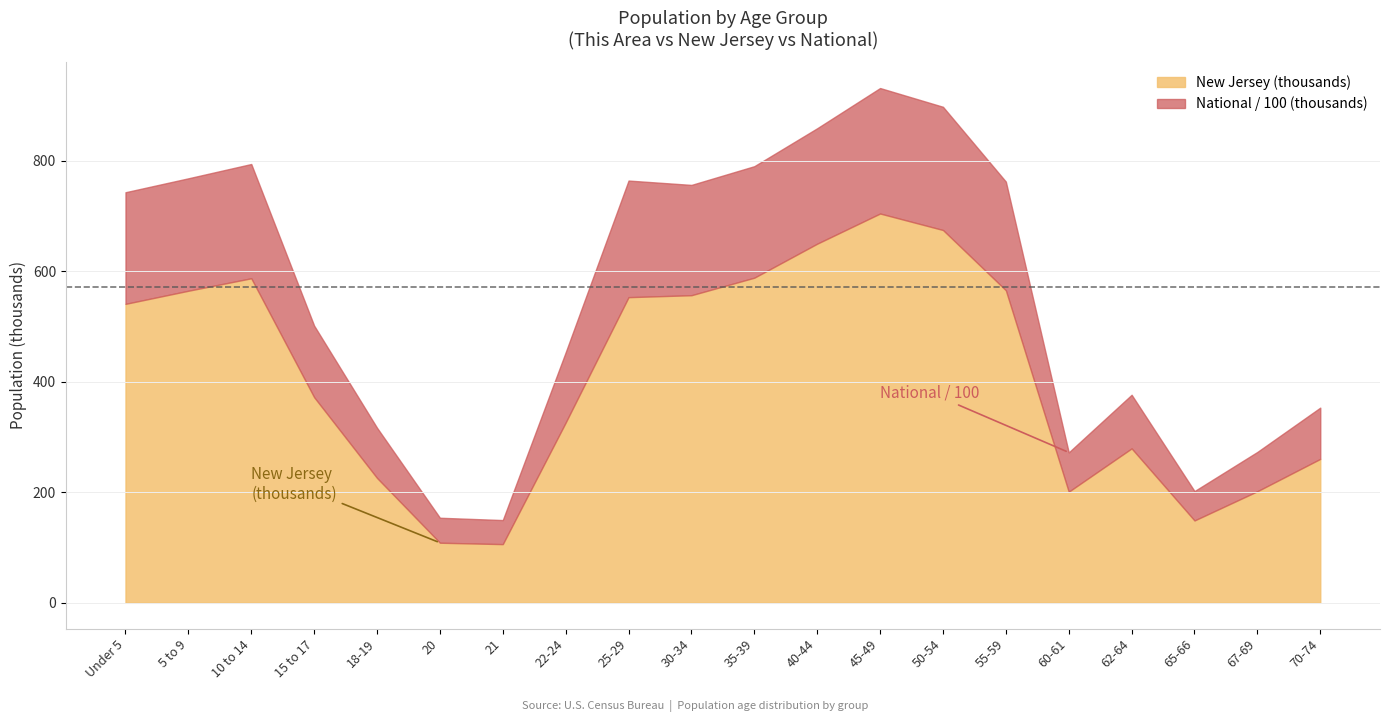

Which series has the widest spread of values?

National